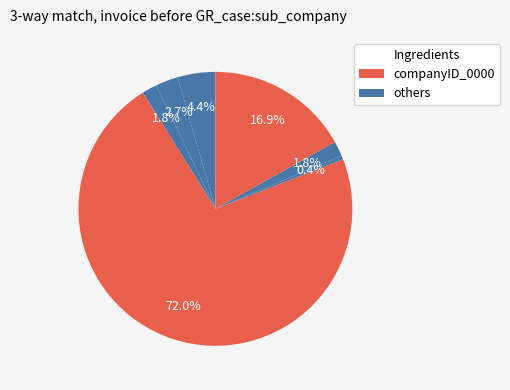

How many slices are in this pie chart?

7